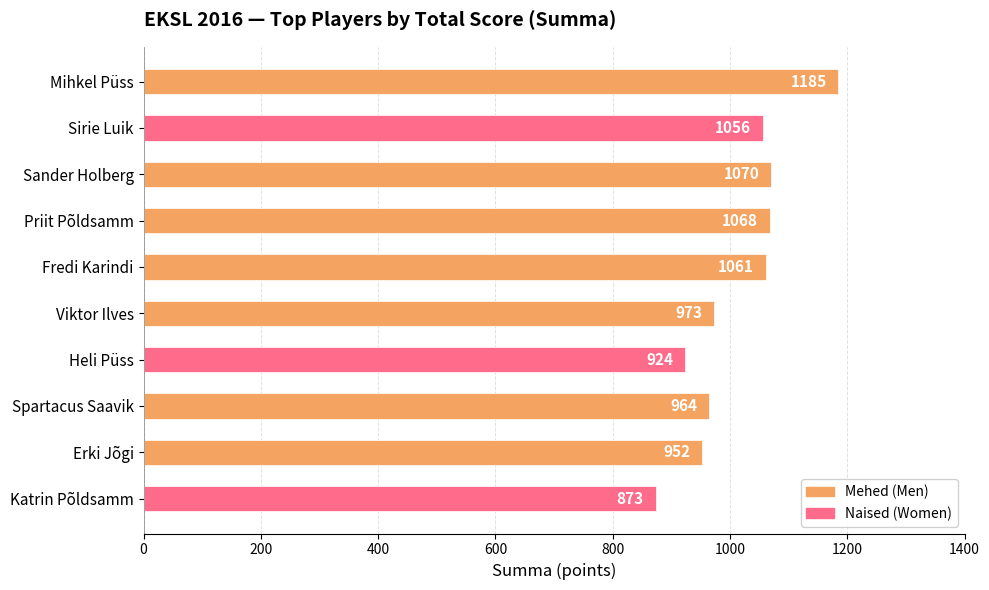

Reading bottom to top, list all the values displayed in this chart.

Katrin Põldsamm=873	Erki Jõgi=952	Spartacus Saavik=964	Heli Püss=924	Viktor Ilves=973	Fredi Karindi=1061	Priit Põldsamm=1068	Sander Holberg=1070	Sirie Luik=1056	Mihkel Püss=1185